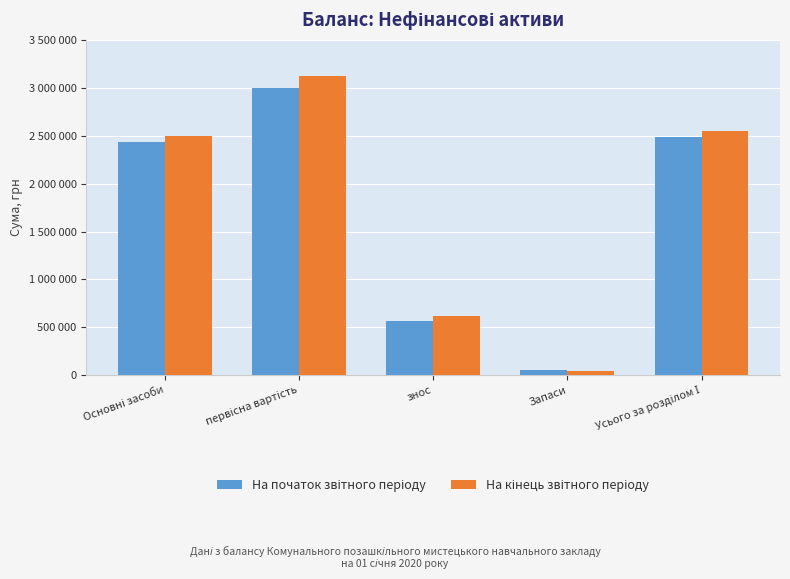

What is the value of the На кінець звітного періоду bar at the 4th from the left?

48406